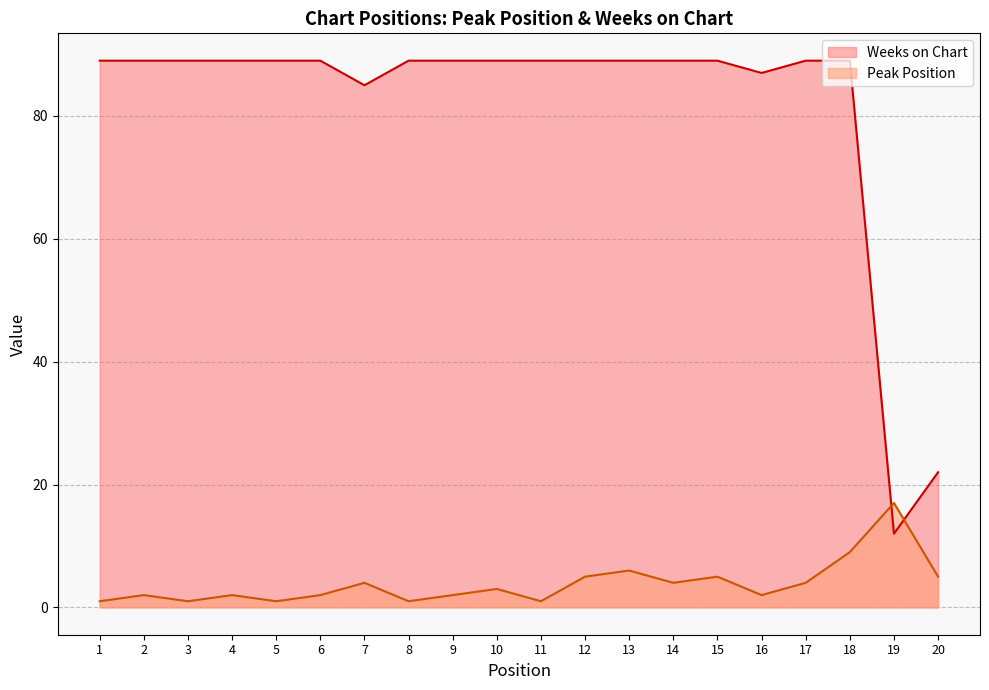

Where is the first local minimum for Peak Position?

3